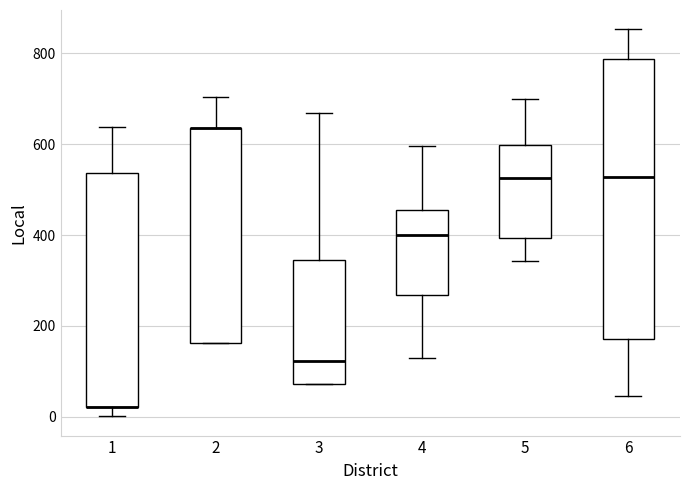

Reading left to right, read every box against the y-axis: the position of its median line, the range the box covers, and the ends of its whiskers. The values are not printed on the chart, so give them approximately, as read against the axis.

1: median 20 (drawn on the box's lower edge), box 20 to 540, whiskers 0 to 640
2: median 640 (drawn on the box's upper edge), box 160 to 640, whiskers 160 to 700
3: median 120, box 80 to 340, whiskers 80 to 660
4: median 400, box 260 to 460, whiskers 140 to 600
5: median 520, box 400 to 600, whiskers 340 to 700
6: median 520, box 180 to 780, whiskers 40 to 860